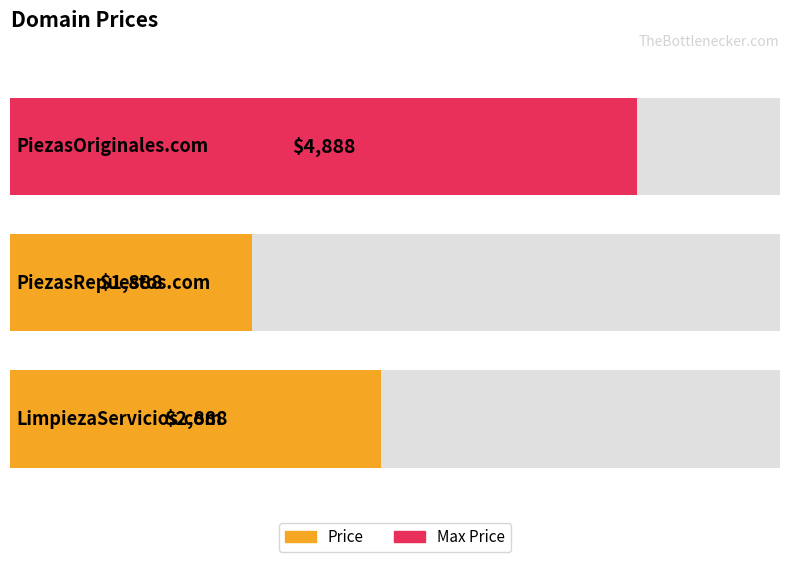

What is the value of the 2nd bar from the left?

1888